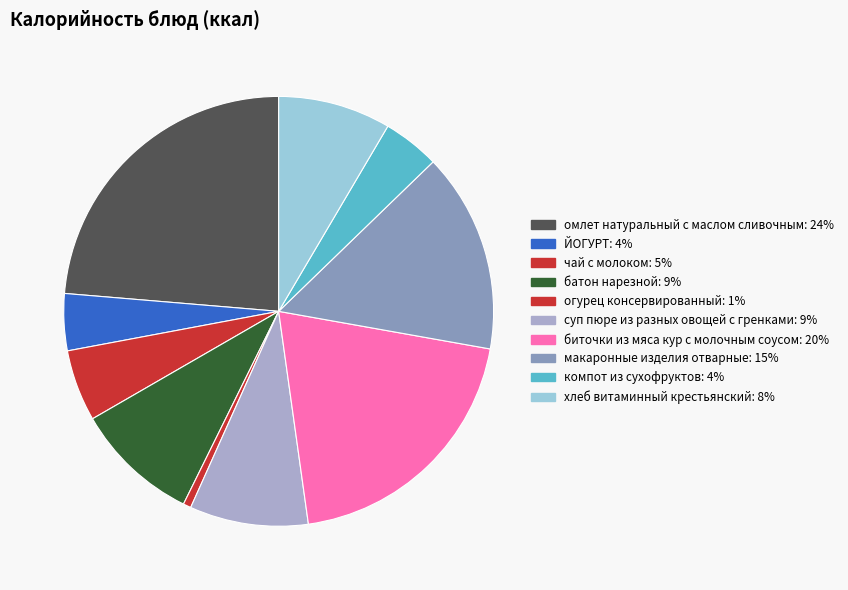

Count the number of slices in the pie.

10